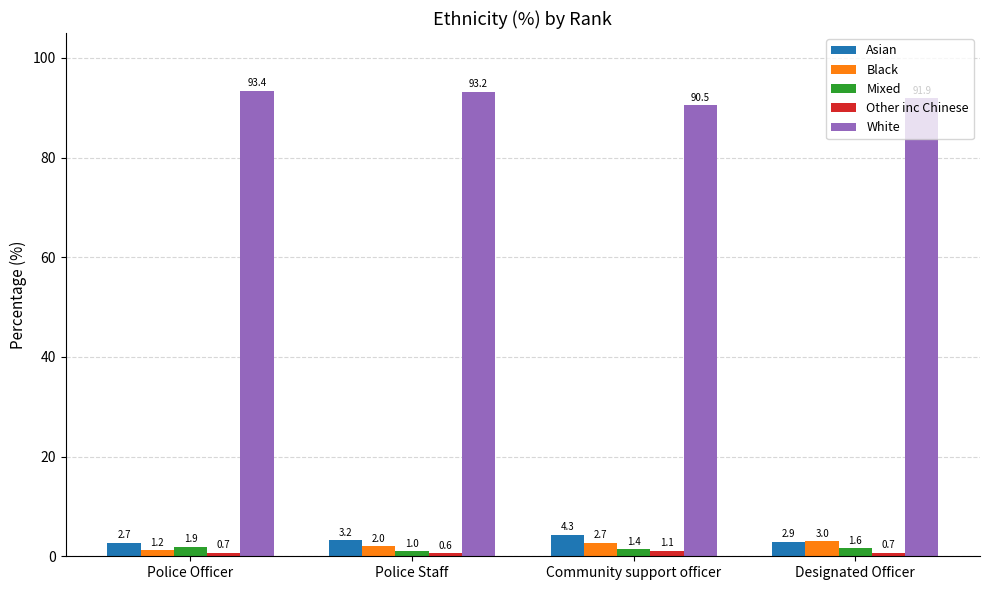

The Mixed series shows 1.9 at Police Officer. True or false?

True